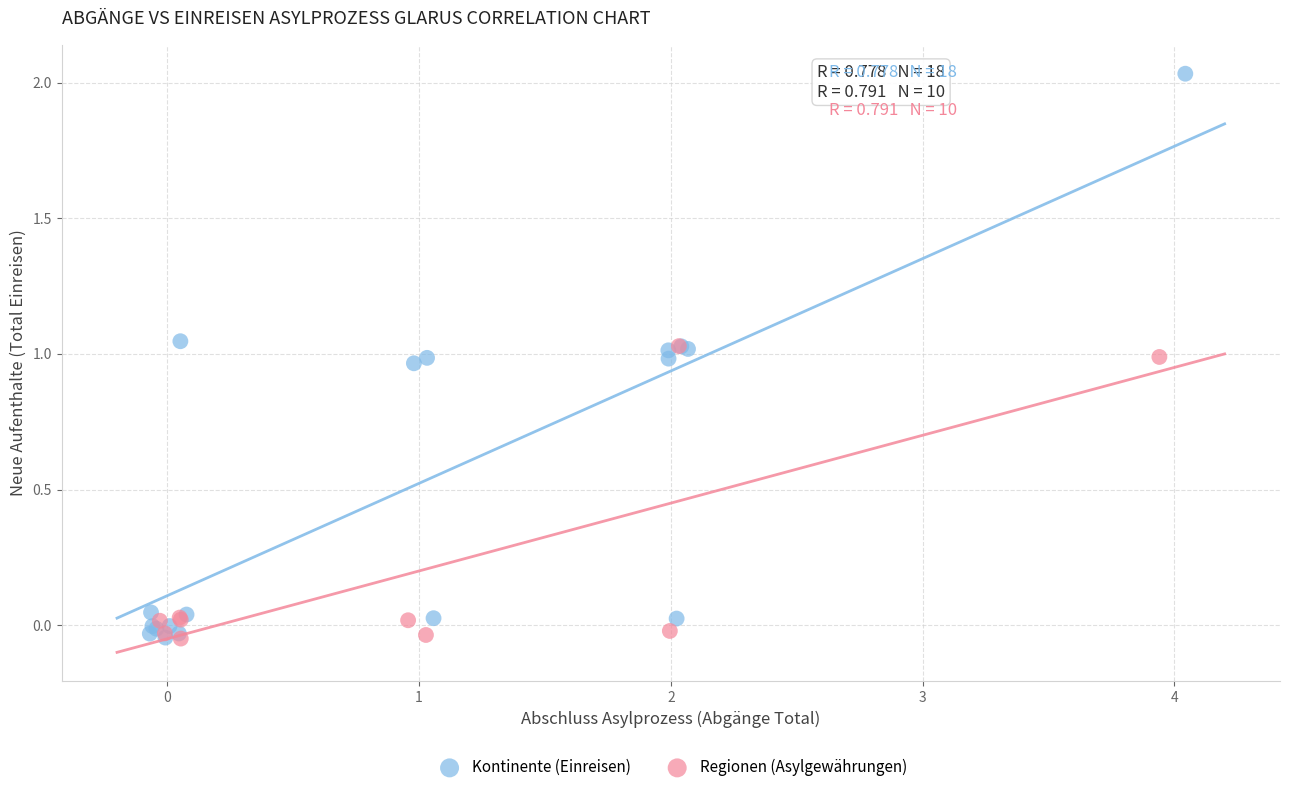

Which series has the largest Y range (max minus min)?

Kontinente (Einreisen)